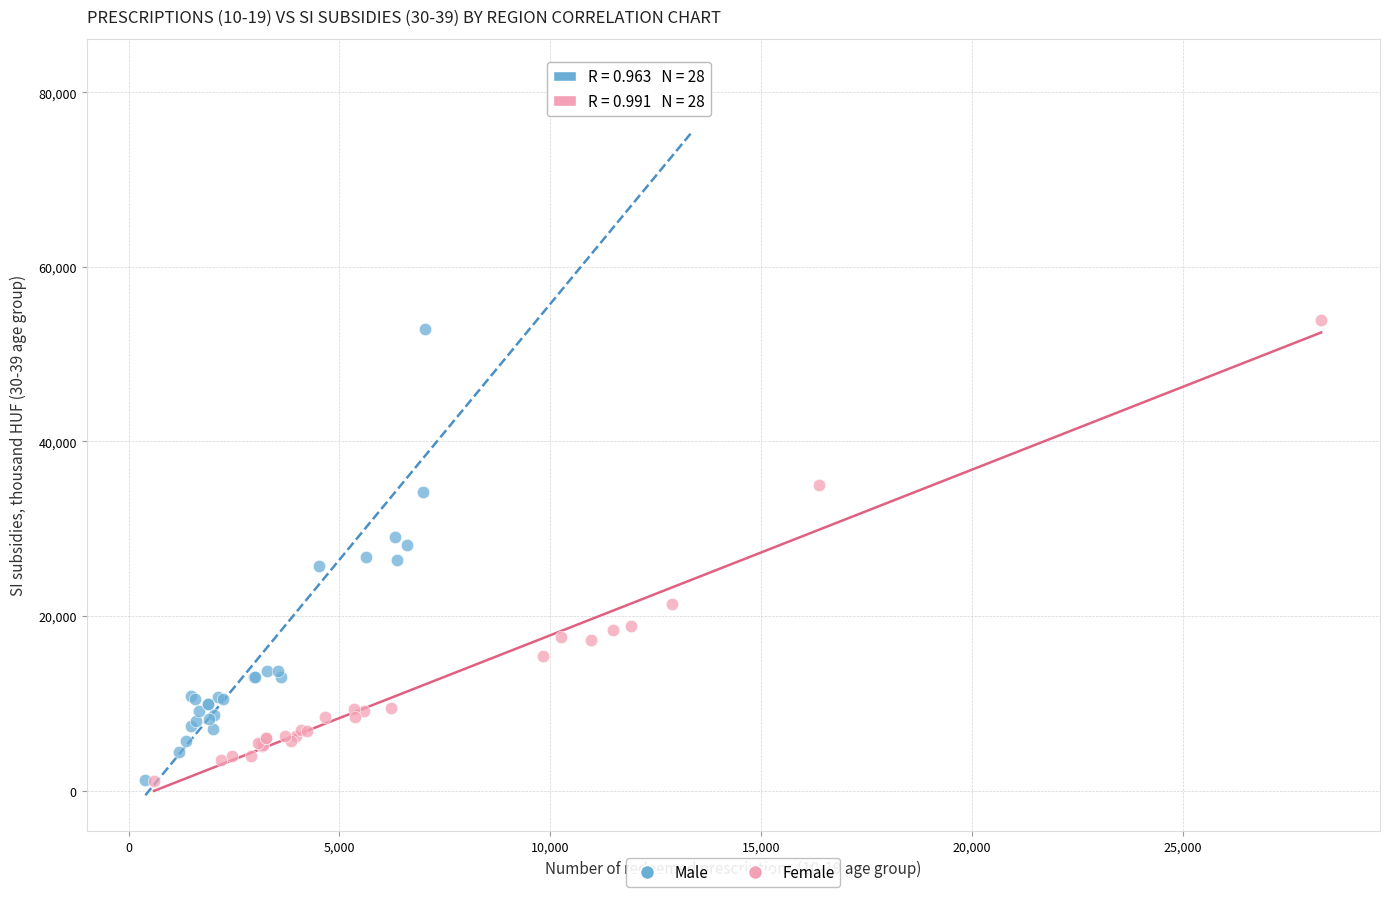

Which series contains the highest Y value?

Male